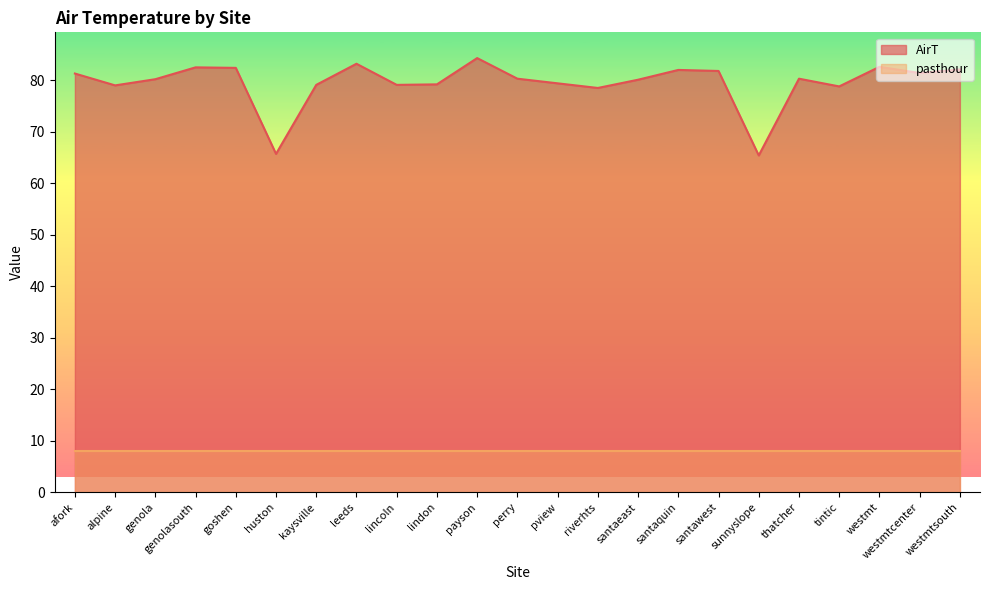

Reading left to right, extract all data points from this chart.

81.3	79.0	80.2	82.5	82.4	65.7	79.1	83.2	79.1	79.2	84.3	80.3	79.4	78.5	80.1	82.0	81.8	65.4	80.3	78.8	82.6	81.4	82.1